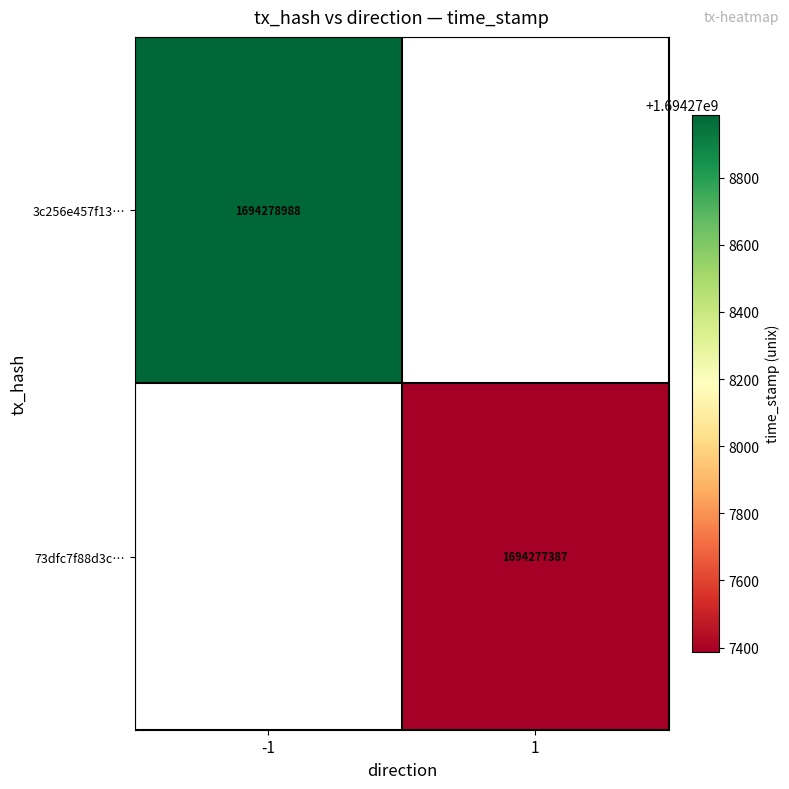

What is the difference between the highest and lowest values at direction?

2